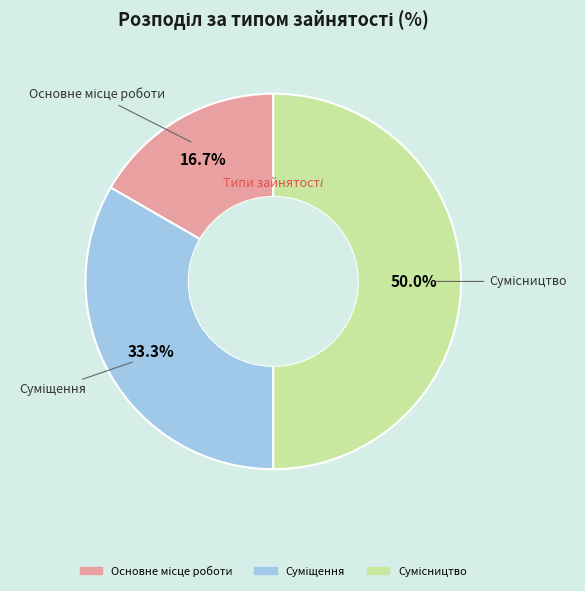

Between Основне місце роботи and Суміщення, which is larger?

Суміщення